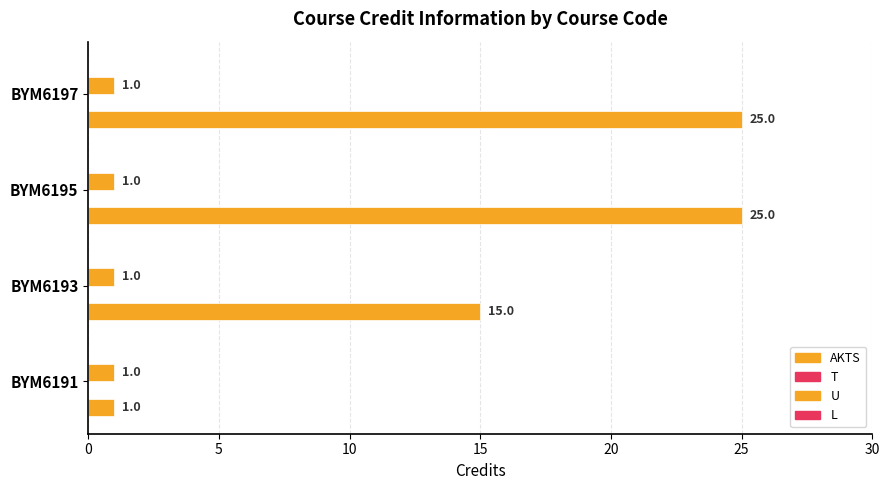

Count the number of data series in this chart.

2